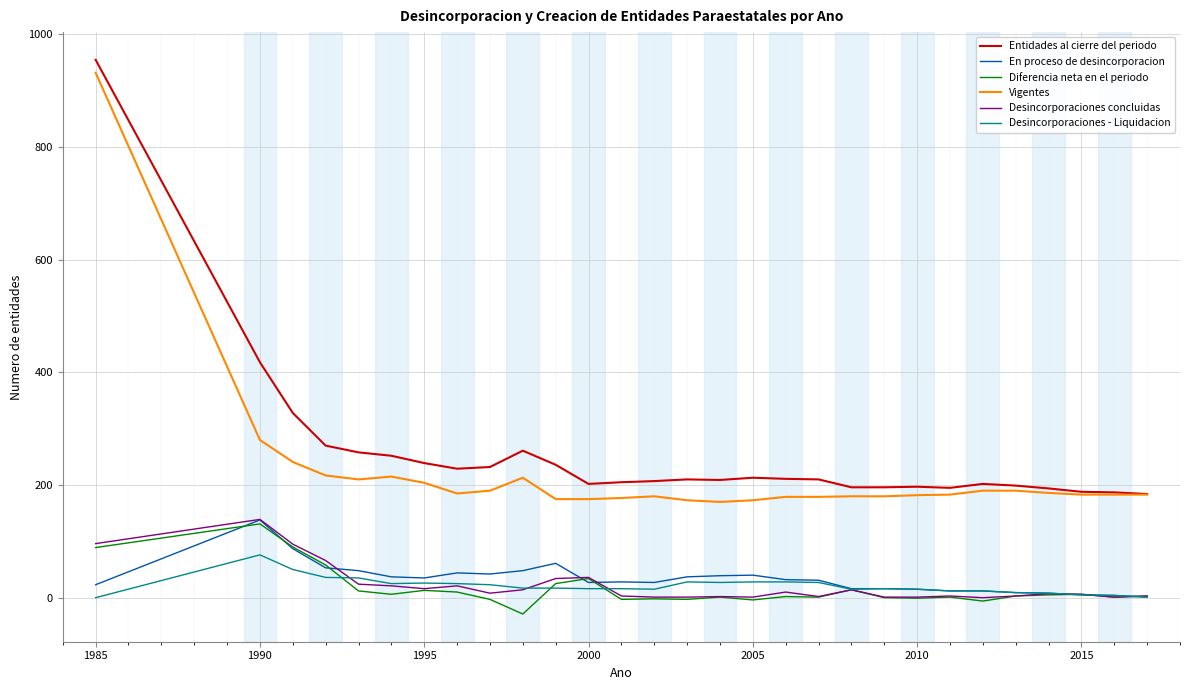

True or false: Entidades al cierre del periodo and En proceso de desincorporacion intersect in this chart.

False